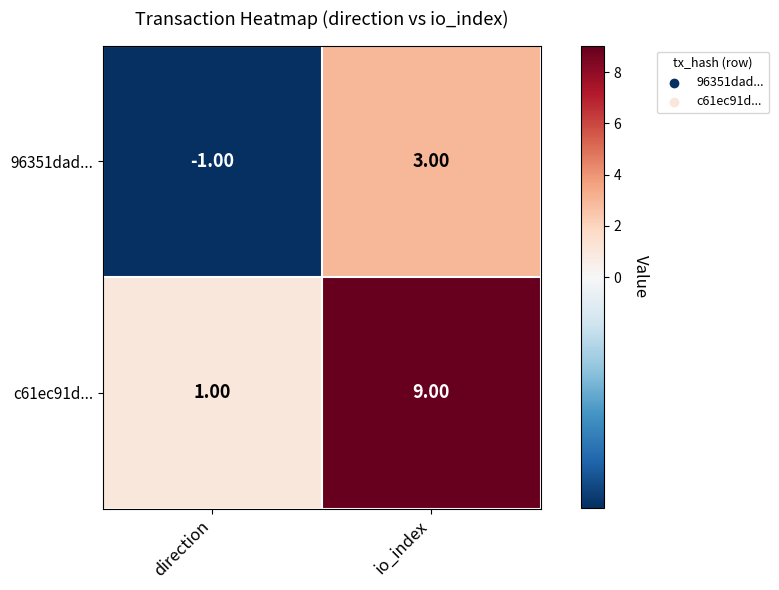

Where is c61ec91d... nearest to the value 5?

direction